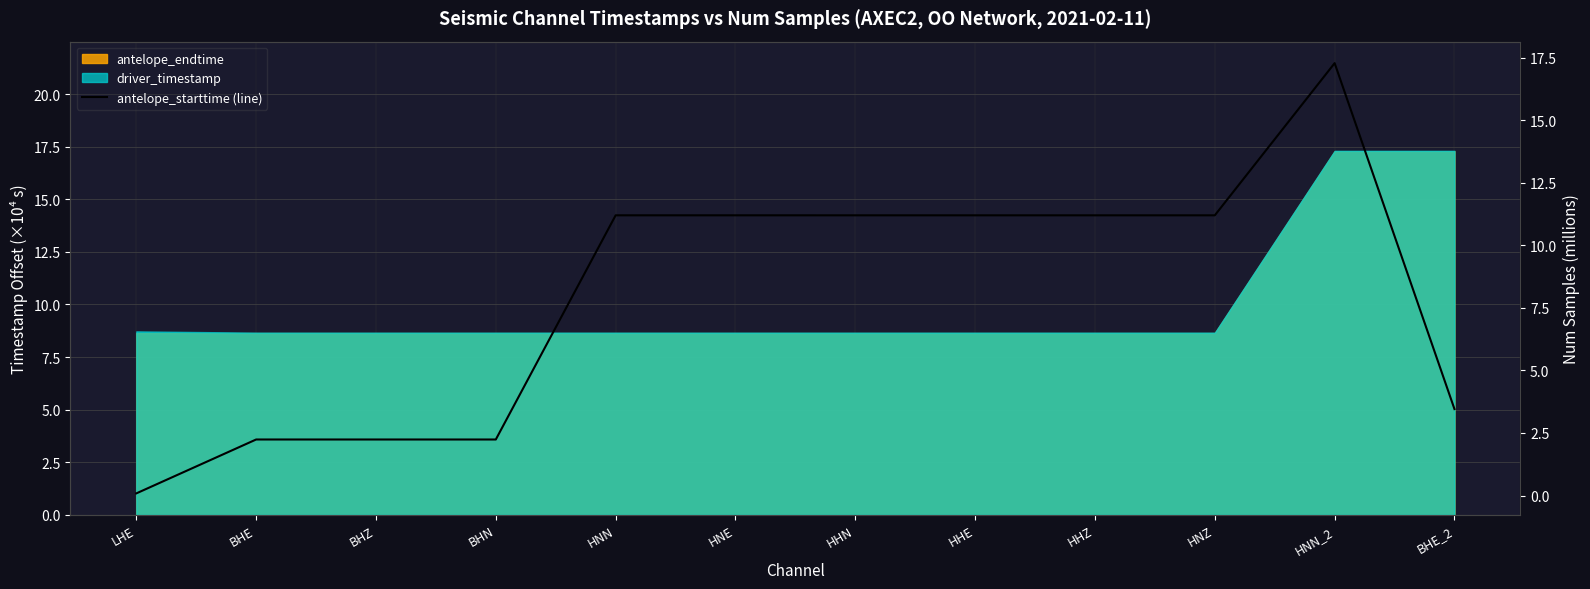

The chart shows a value of 16.6 at HNZ. True or false?

False